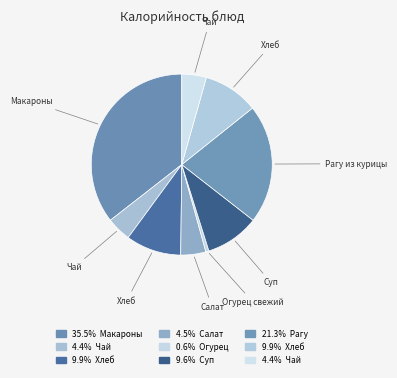

Count the number of slices in the pie.

9